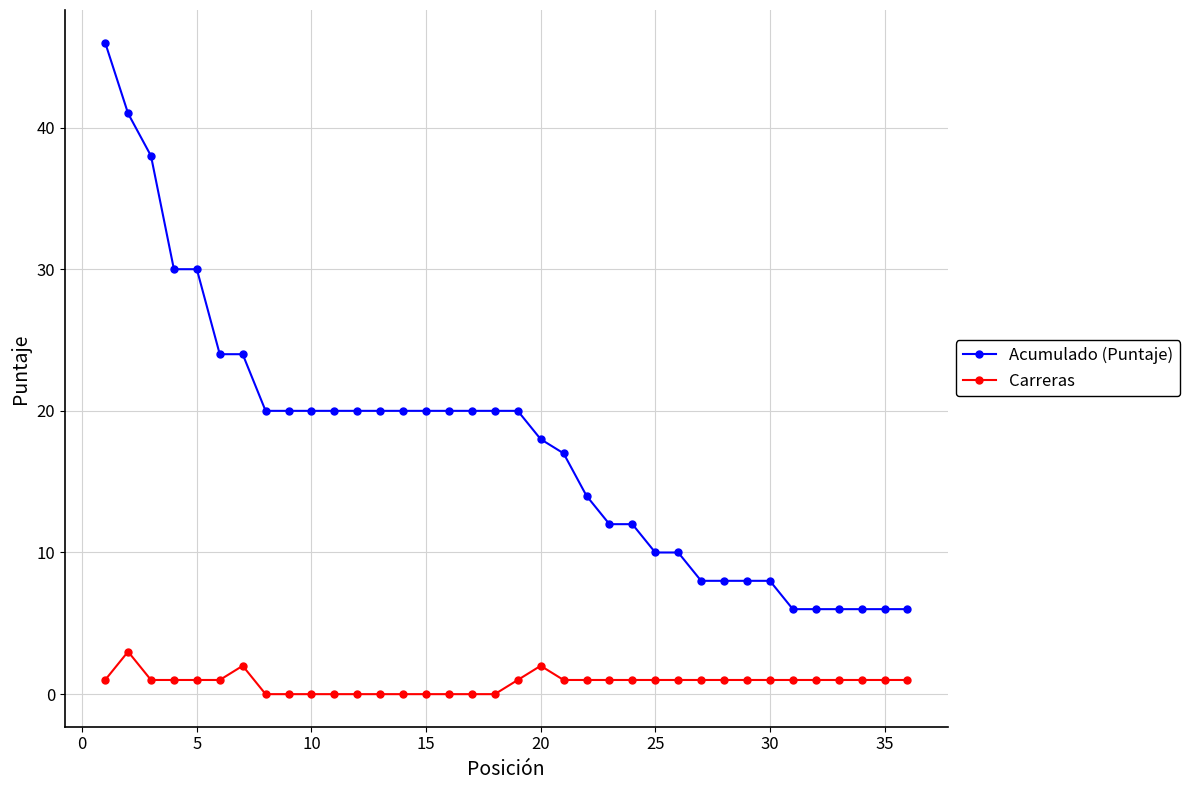

How many data points in Acumulado (Puntaje) are less than 20?

17